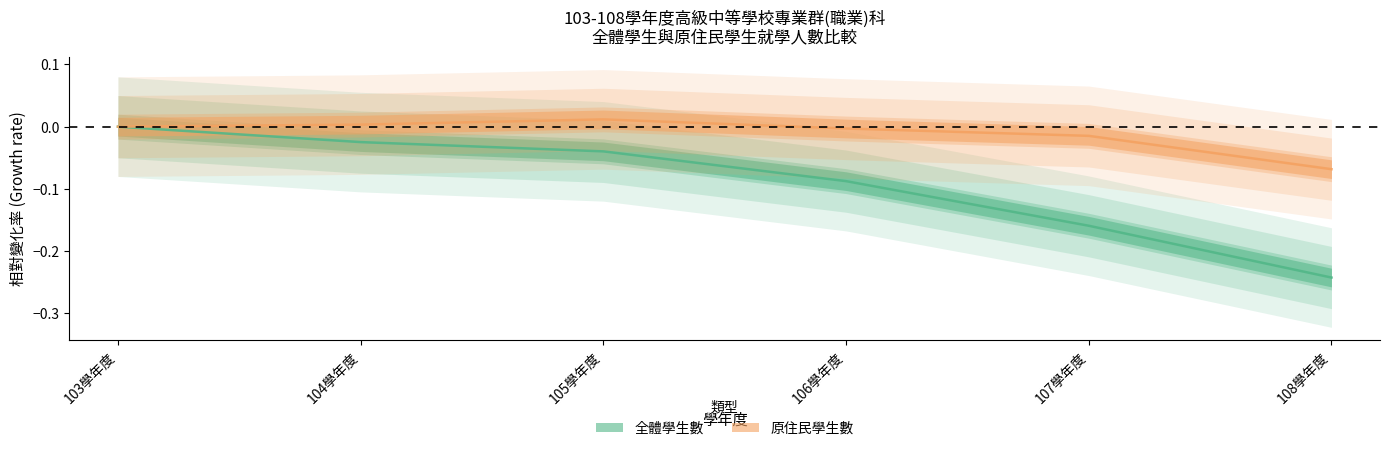

Is this an area chart (filled region under the line)?

No